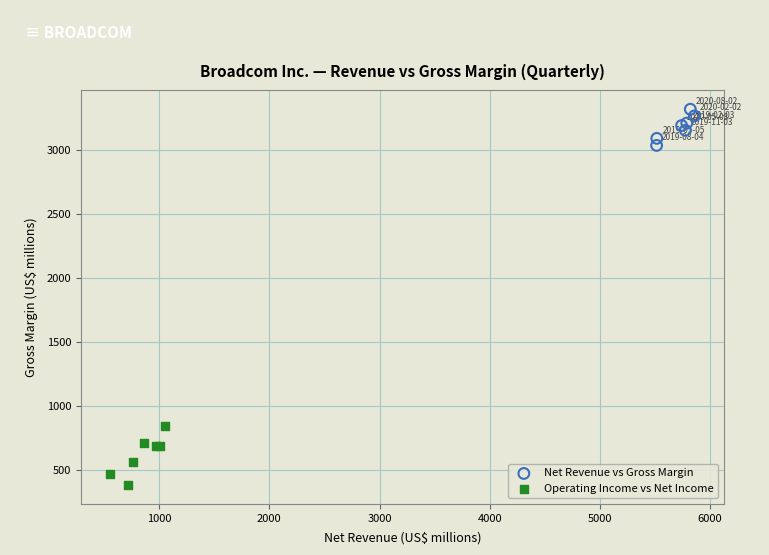

Which series contains the highest Y value?

Net Revenue vs Gross Margin